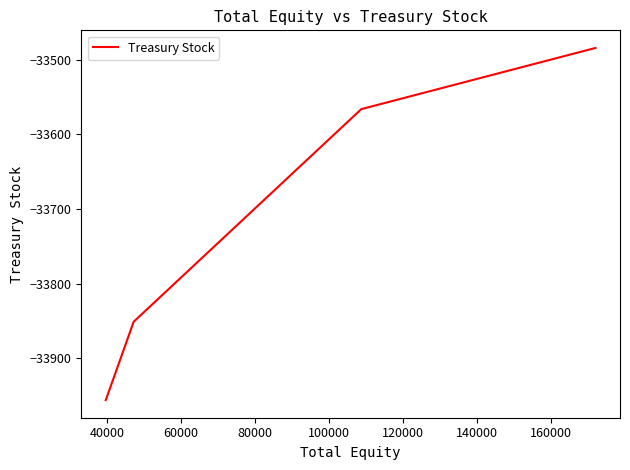

Count the number of values greater than -33566.

1